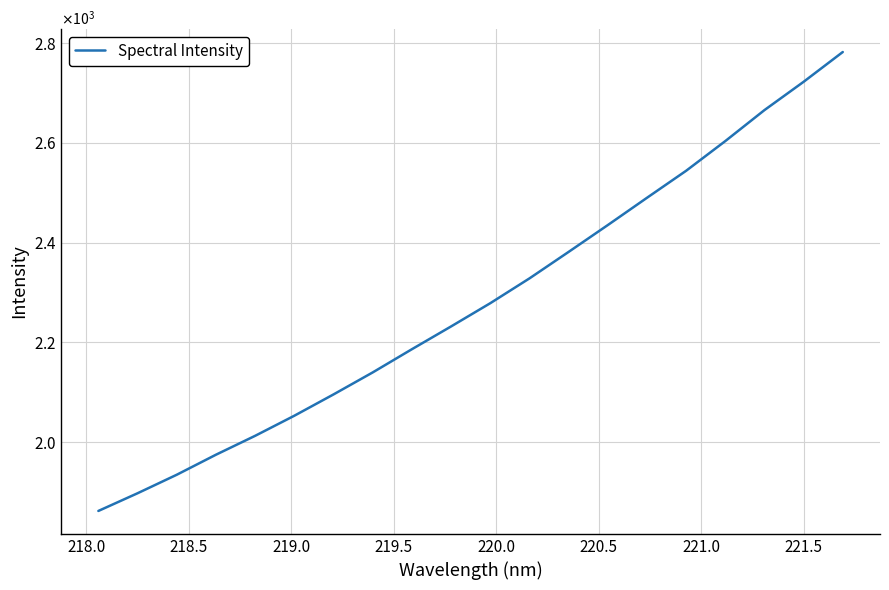

Is this an area chart (filled region under the line)?

No